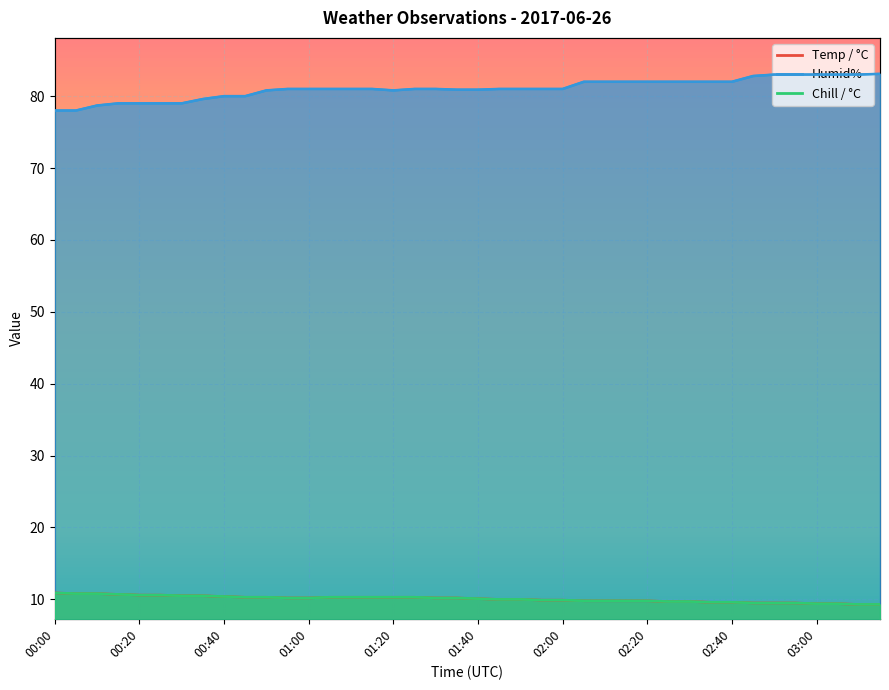

At which category does the chart reach its peak across all series?

03:15